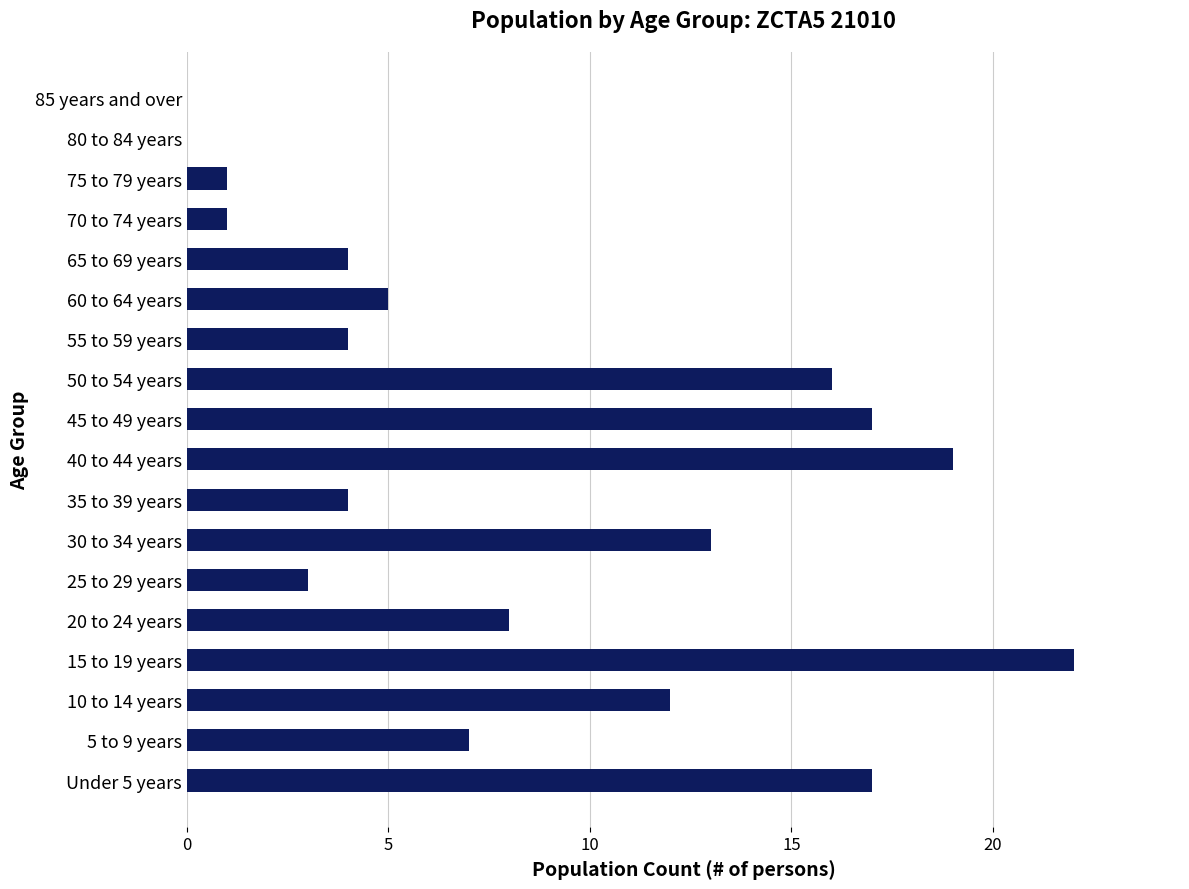

What is the change in value from 55 to 59 years to 75 to 79 years?

-3